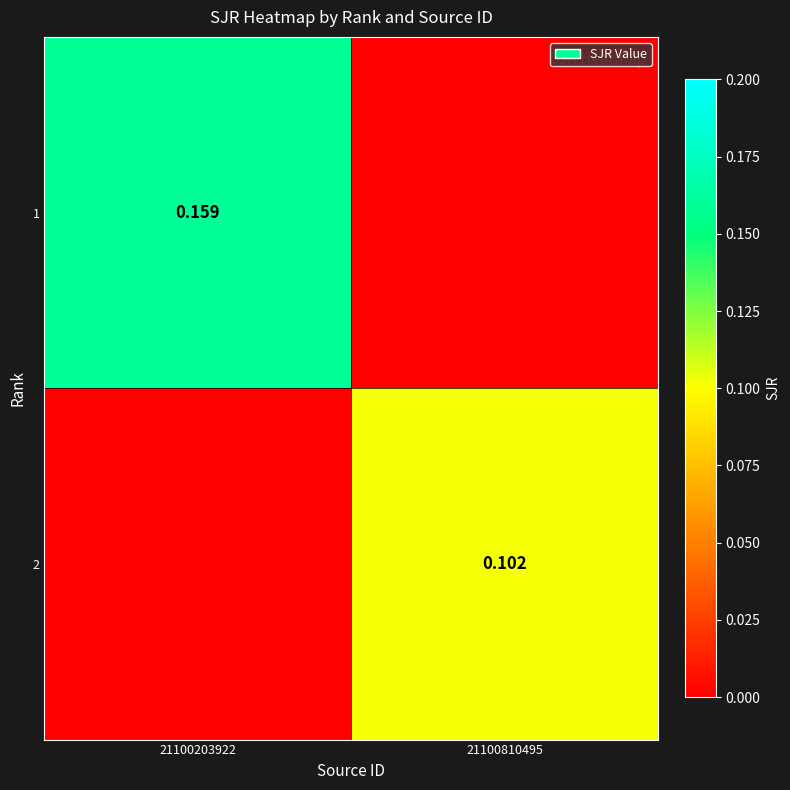

What is the spread (max minus min) of values at 21100203922?

0.2